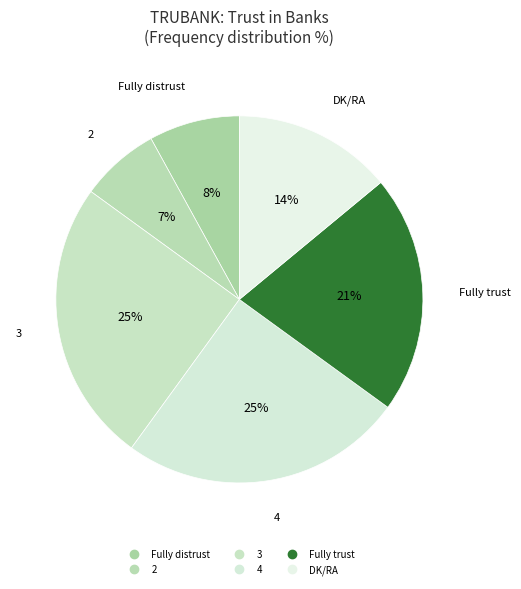

Do 2 and Fully distrust together represent more than half of the pie?

No